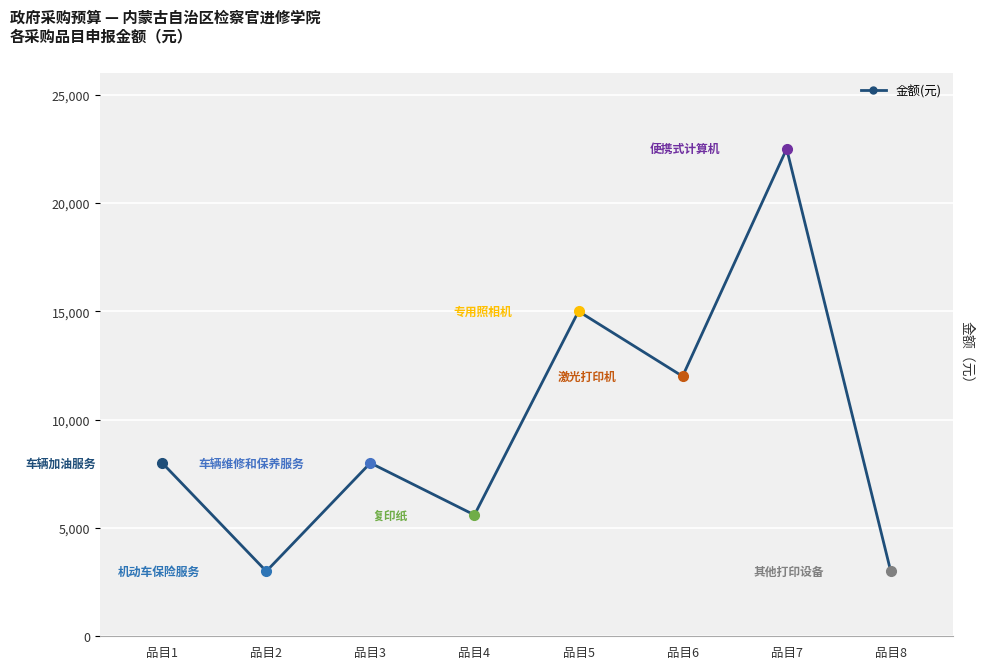

List the labels in order of value, largest first.

品目7, 品目5, 品目6, 品目1, 品目3, 品目4, 品目2, 品目8